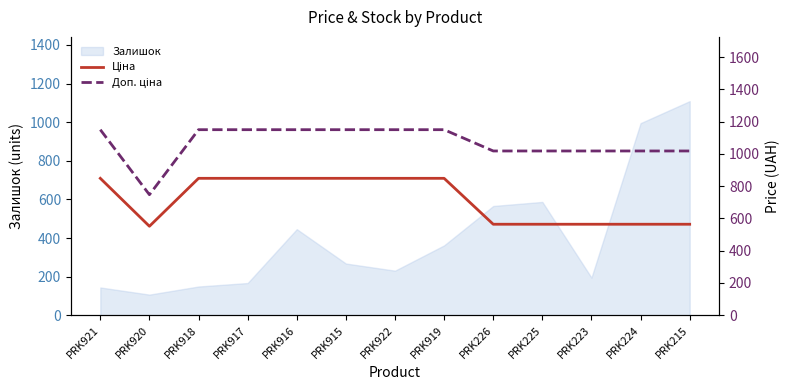

Where does the Ціна series first go above 848?

PRK921